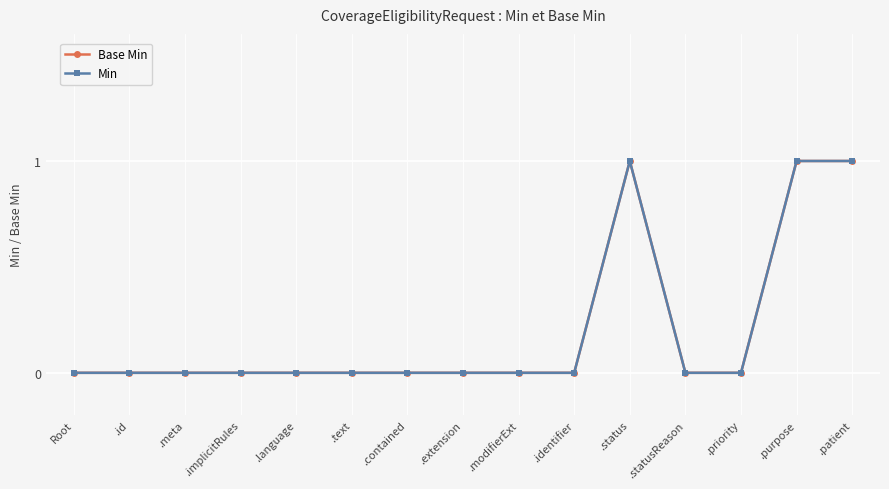

True or false: Min and Base Min cross at least once.

False